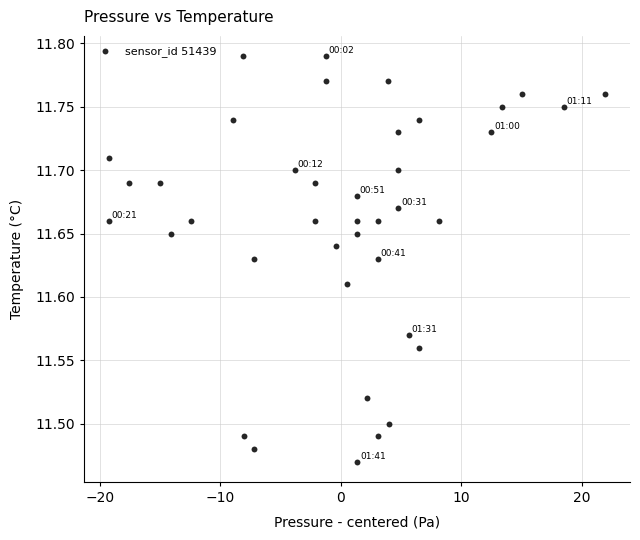

What is the range of Y values (max minus min)?

0.3